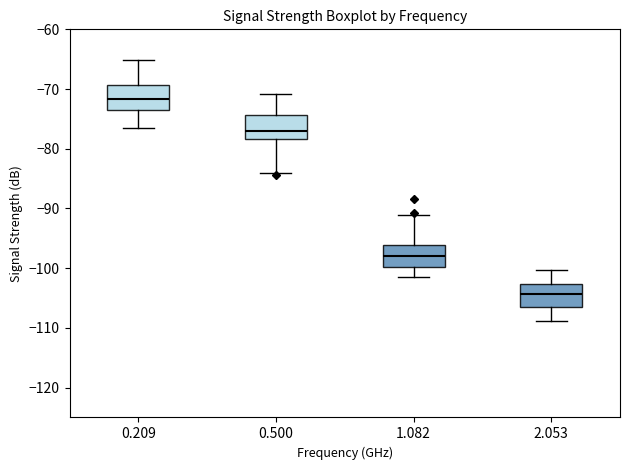

Reading left to right, transcribe this box plot: for each box, give where its median line is, the range the box spans, and where its two whiskers end, as read against the y-axis. The values are not printed on the chart, so give them approximately, as read against the axis.

0.209: median -72, box -73 to -69, whiskers -77 to -65
0.500: median -77, box -78 to -74, whiskers -84 to -71
1.082: median -98, box -100 to -96, whiskers -101 to -91
2.053: median -104, box -106 to -103, whiskers -109 to -100